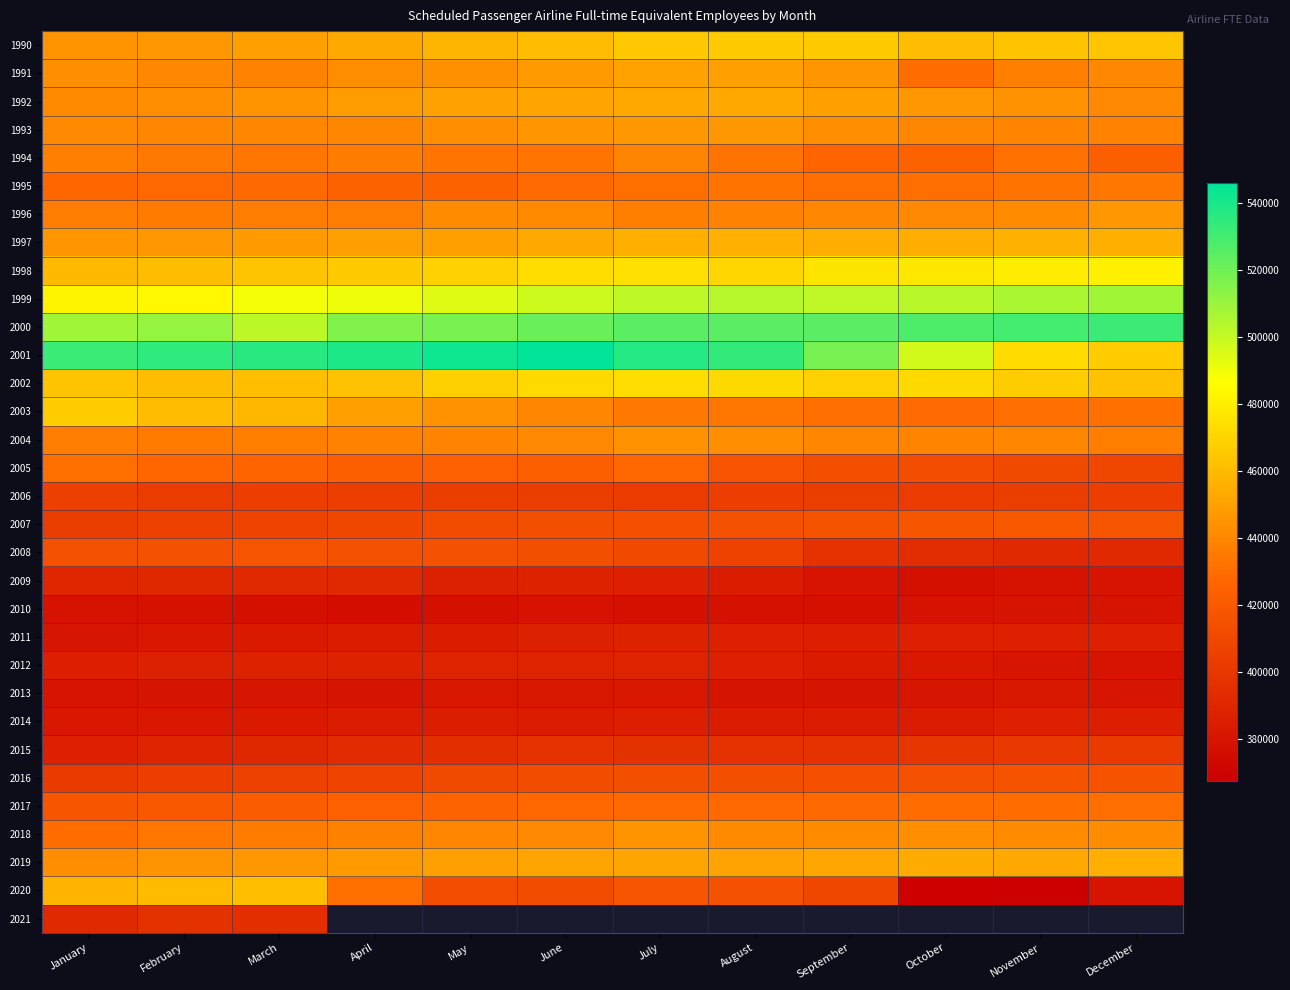

Which category has the highest value across all series?

June